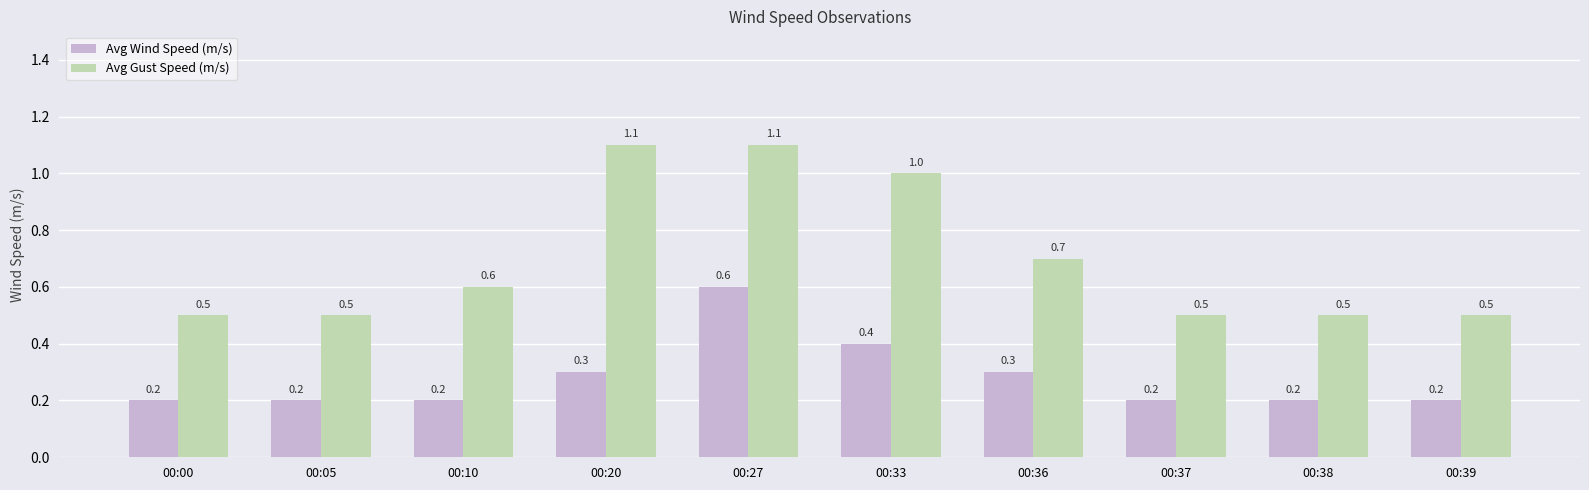

Which series has the largest total across all categories?

Avg Gust Speed (m/s)